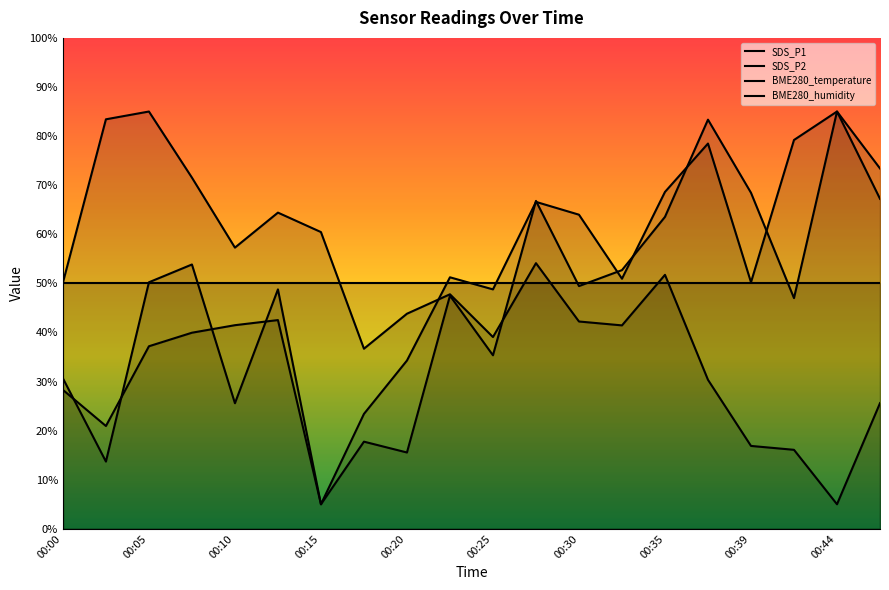

How many data points in SDS_P1 are less than 46?

10